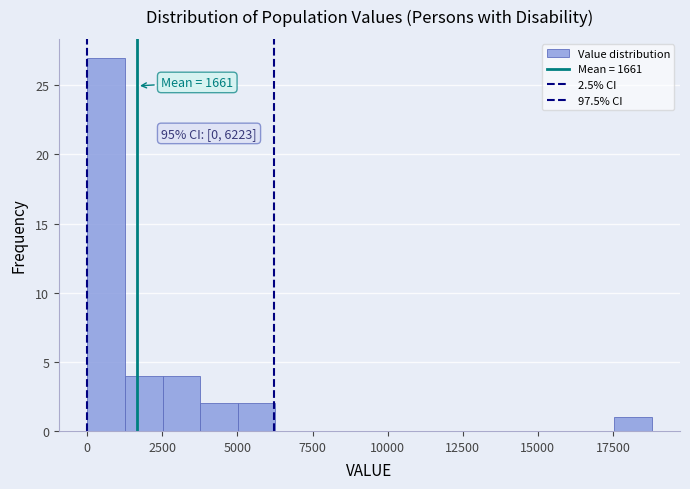

Around what value on the x-axis is the tallest bar? Give the approximate position of its centre, as read against the axis.

500